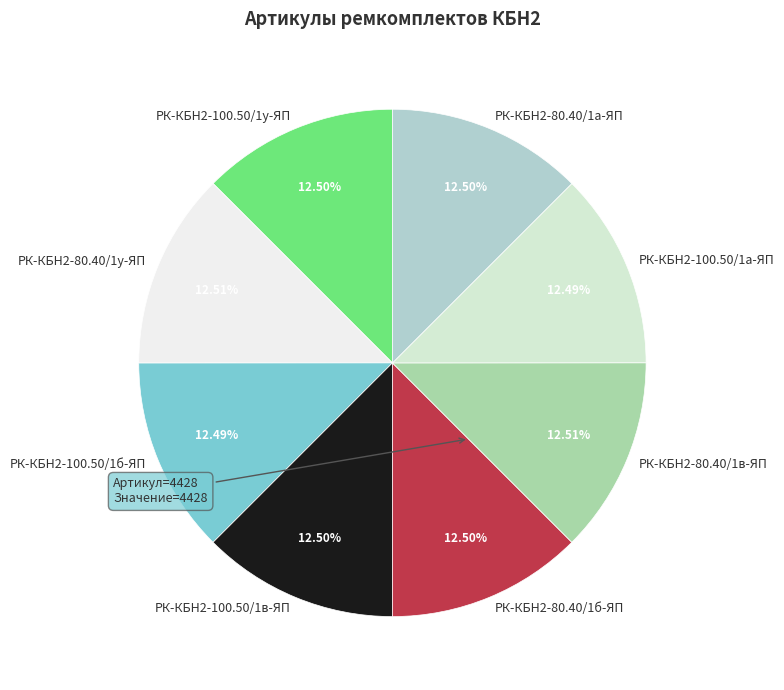

Approximately how many times larger is the value at РК-КБН2-100.50/1у-ЯП compared to РК-КБН2-80.40/1а-ЯП?

1.0